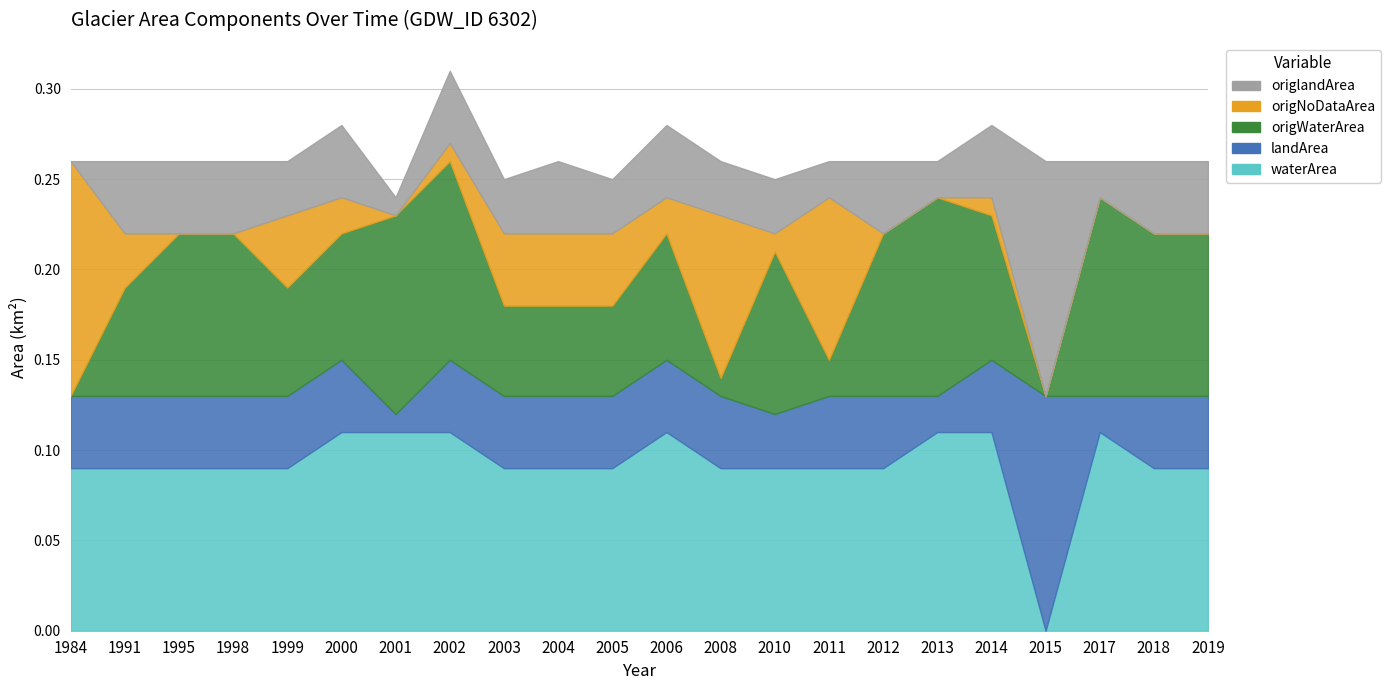

Which series has the largest total across all categories?

waterArea